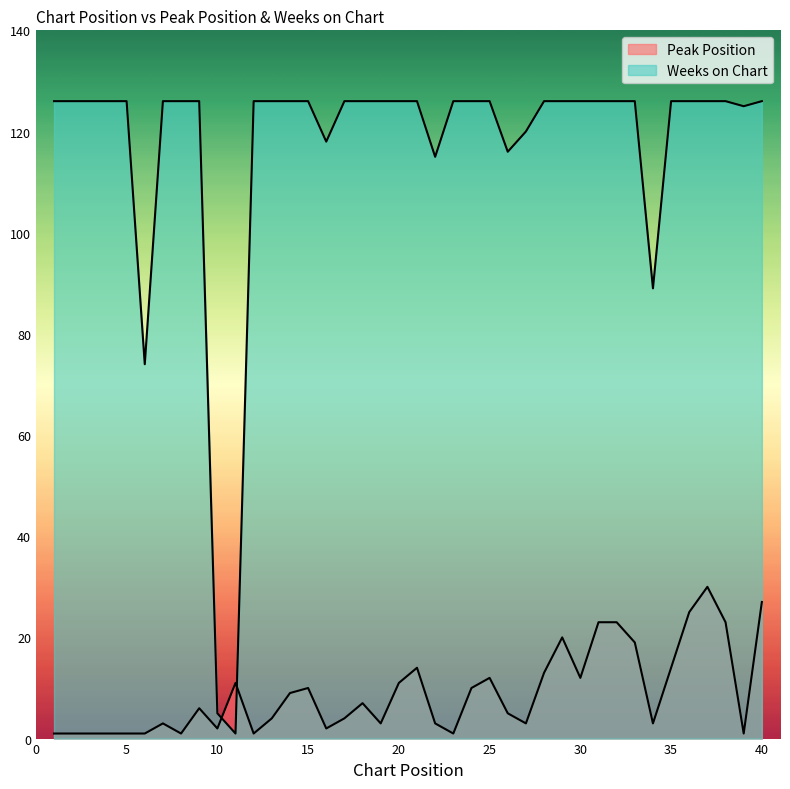

What is the maximum value shown in the chart?

126